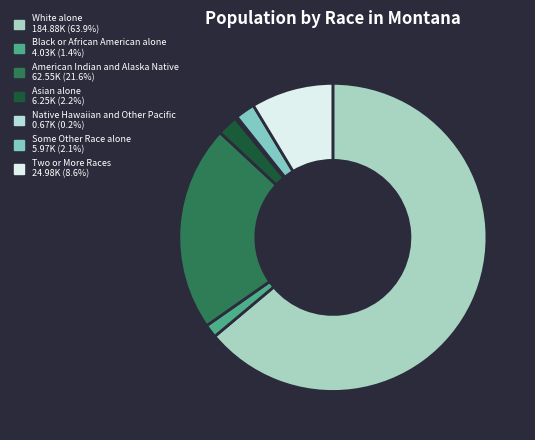

What is the change in value from White alone to American Indian and Alaska Native?

-122329